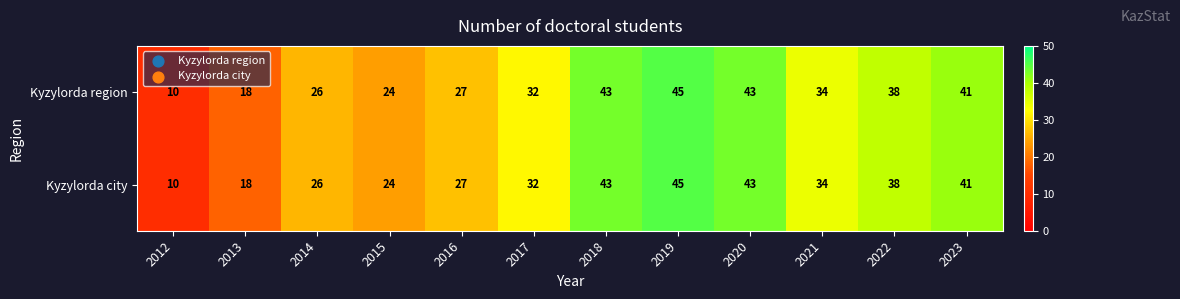

What is the difference between the maximum and minimum values in the Kyzylorda region series?

35